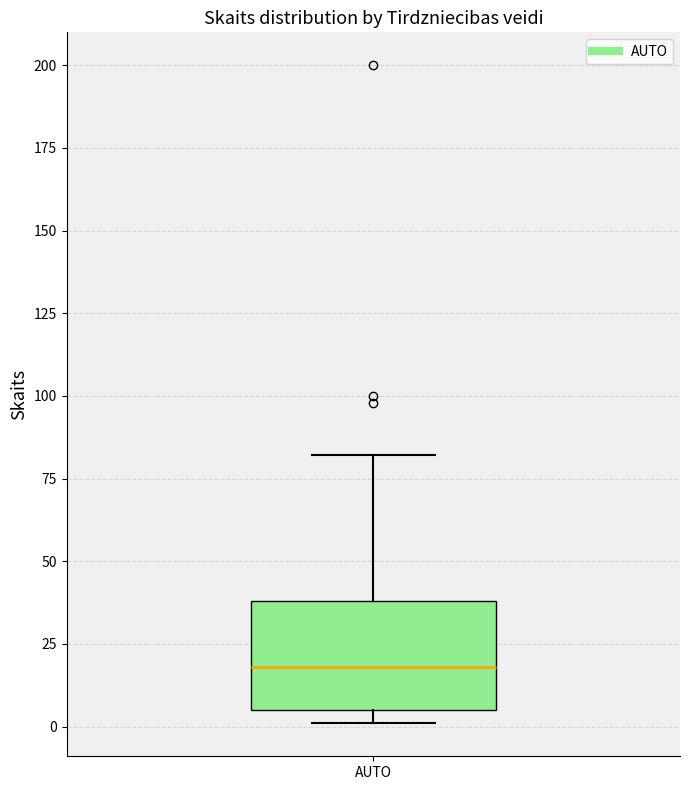

Read this box plot against the y-axis: the position of the median line, the range covered by the box, and the ends of both whiskers. The values are not printed on the chart, so give them approximately, as read against the axis.

median 20, box 5 to 40, whiskers 0 to 80